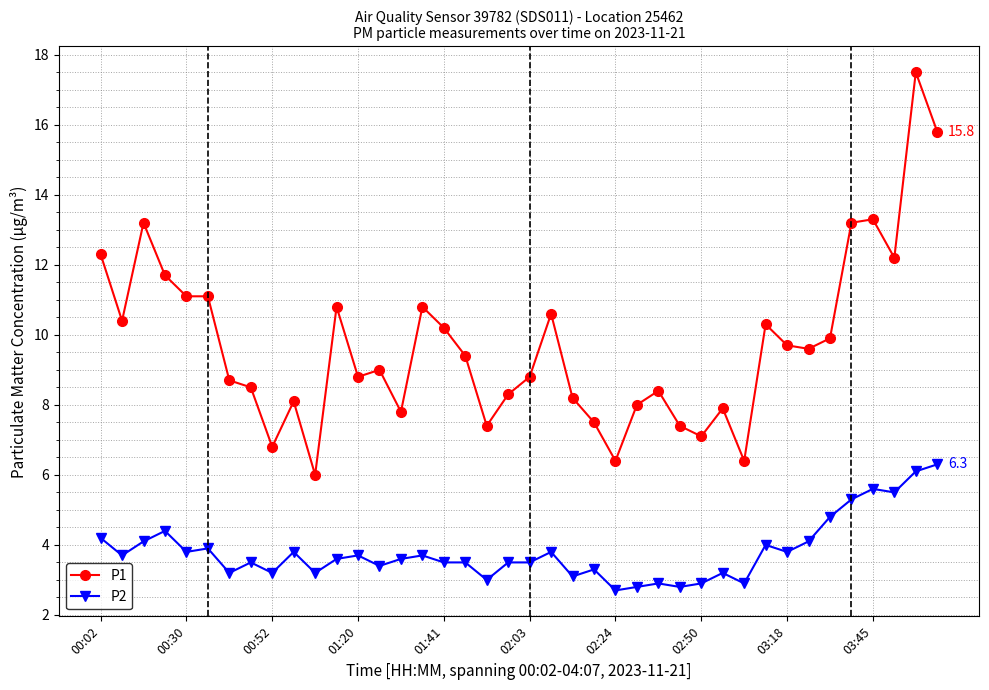

Which series has the largest total across all categories?

P1